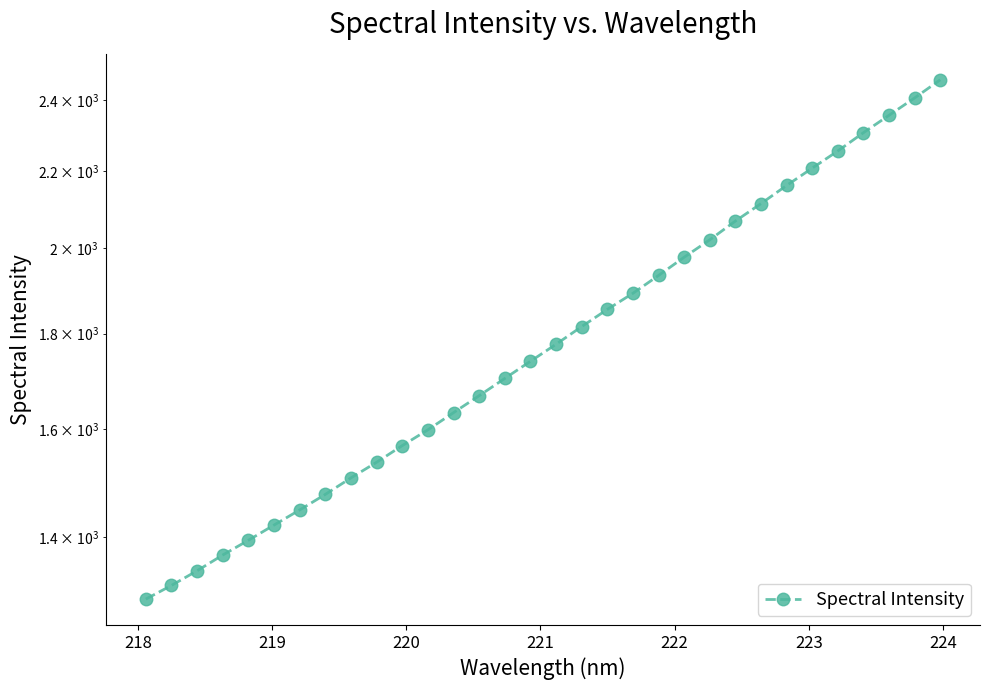

Reading right to left, list all the values displayed in this chart.

2461.9	2407.6	2356.6	2306.5	2255.2	2207.9	2161.2	2113.4	2068.4	2021.1	1978.2	1934.2	1892.1	1854.8	1816.0	1776.8	1739.9	1703.5	1667.6	1633.1	1598.9	1568.0	1536.2	1506.8	1476.5	1448.4	1421.7	1395.2	1370.1	1343.7	1319.6	1297.5